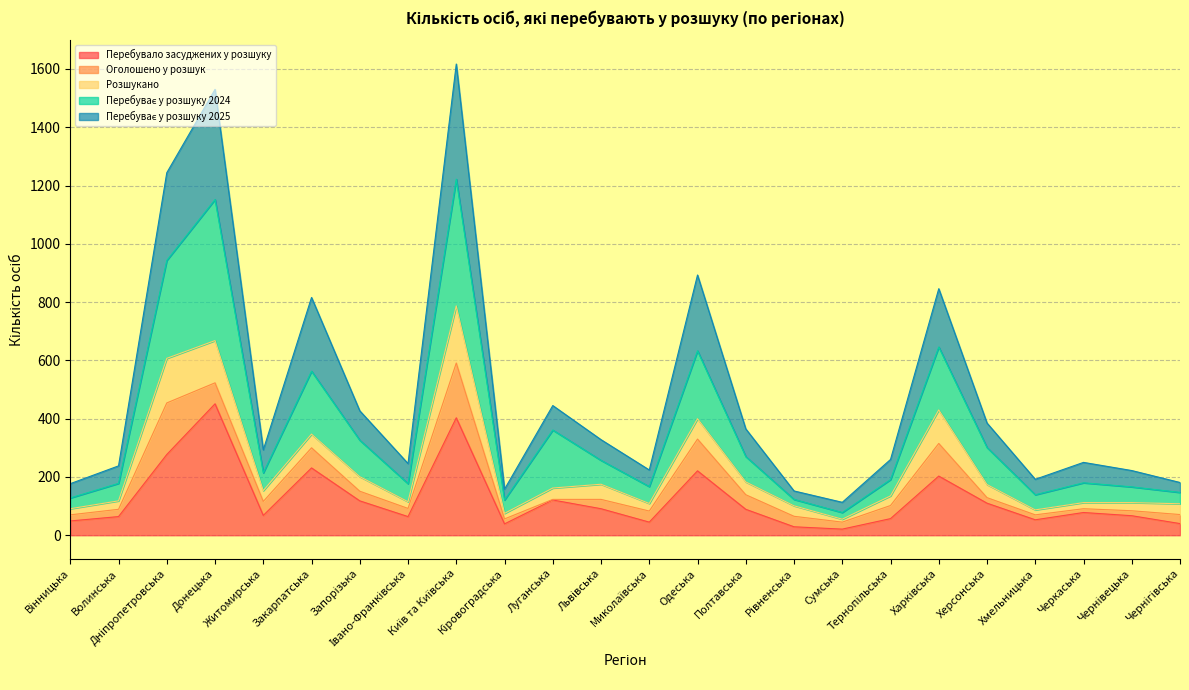

True or false: Перебуває у розшуку 2024 has a value of 123 at Рівненська.

True